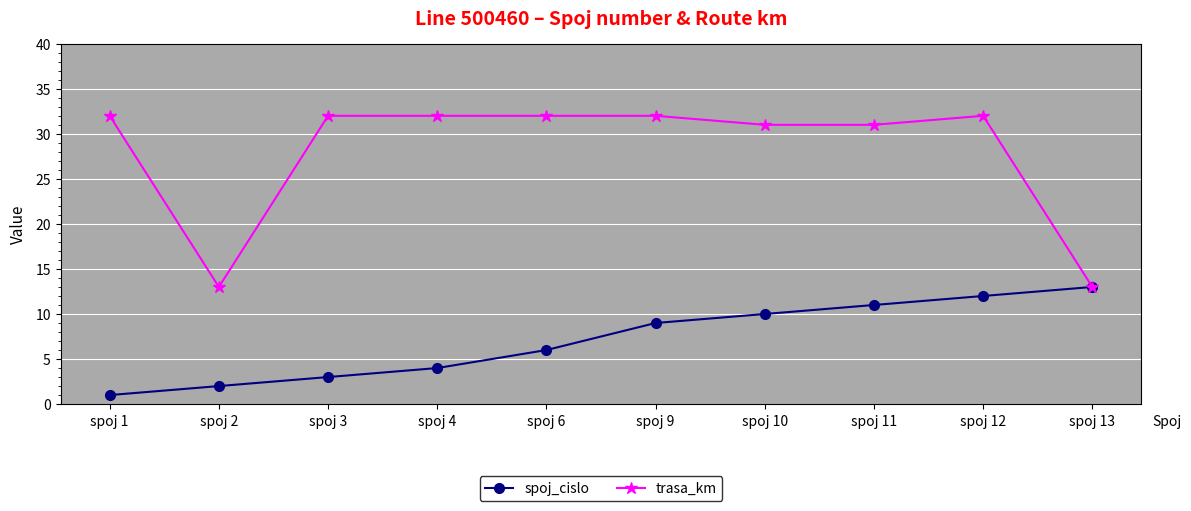

Where is spoj_cislo nearest to the value 7?

spoj 6